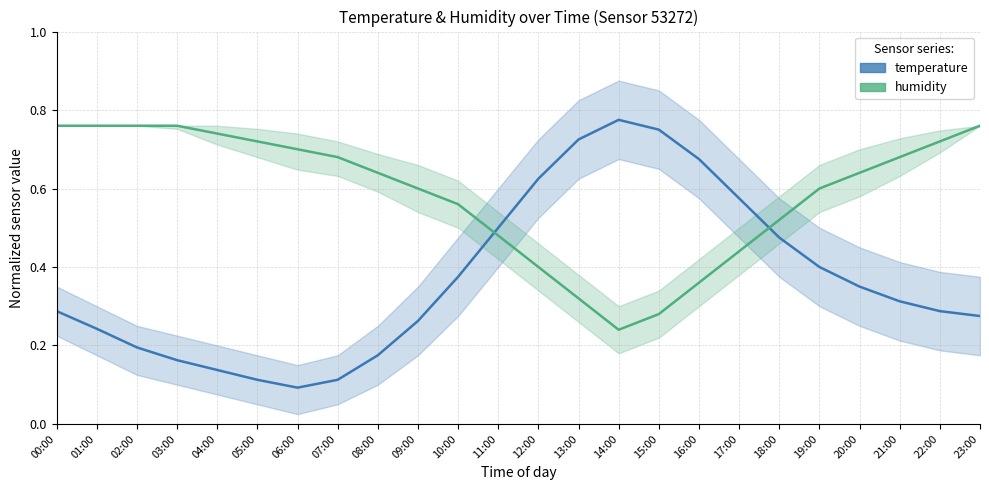

How many lines are shown in the chart?

2